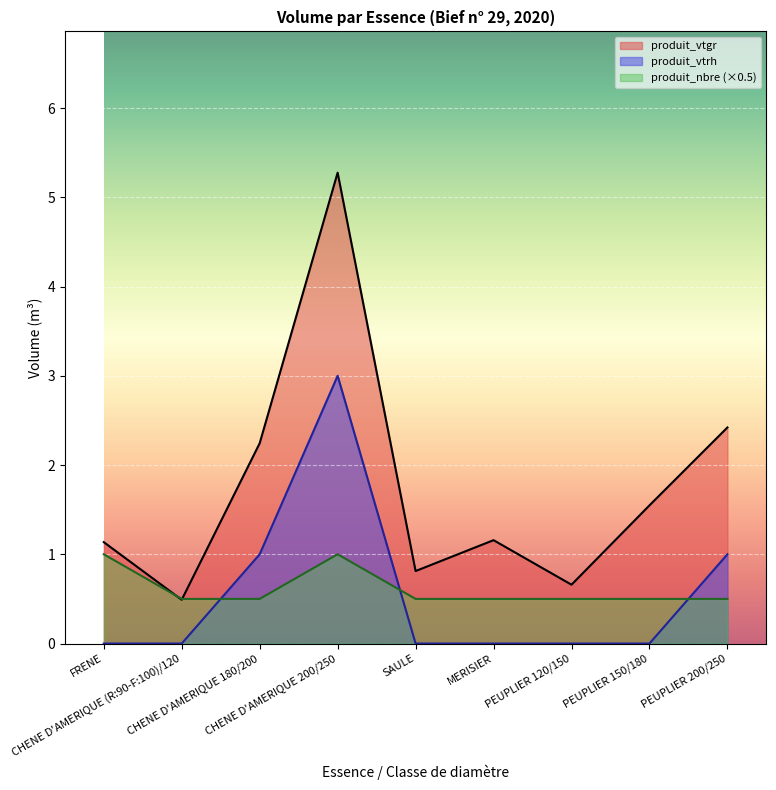

What is the difference between the produit_vtrh values at CHENE D'AMERIQUE 200/250 and FRENE?

3.0